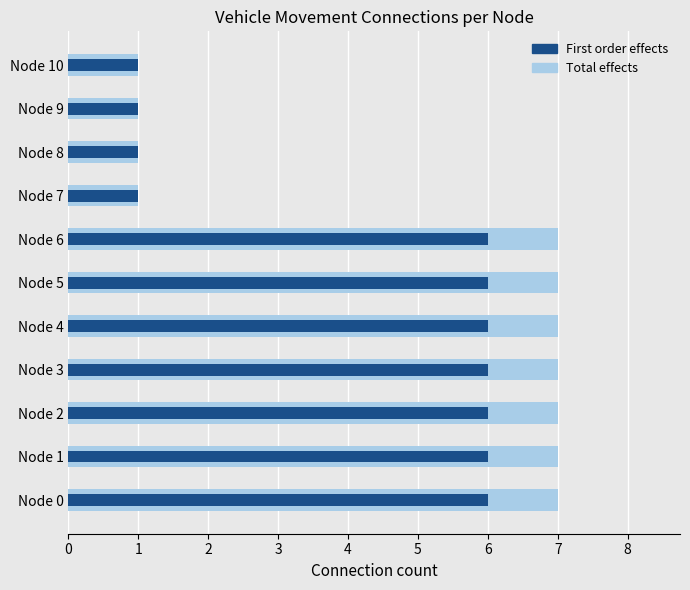

Reading left to right, transcribe all the data shown in this chart.

Total effects: 7	7	7	7	7	7	7	1	1	1	1
First order effects: 6	6	6	6	6	6	6	1	1	1	1